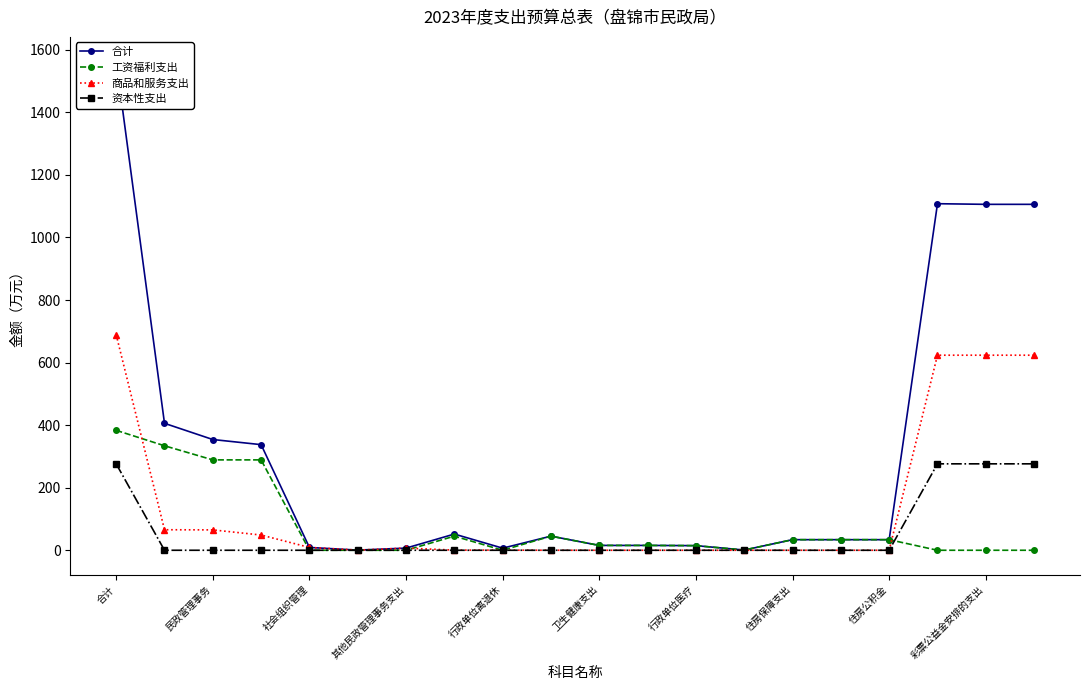

What value does the 工资福利支出 series have at 卫生健康支出?

15.5